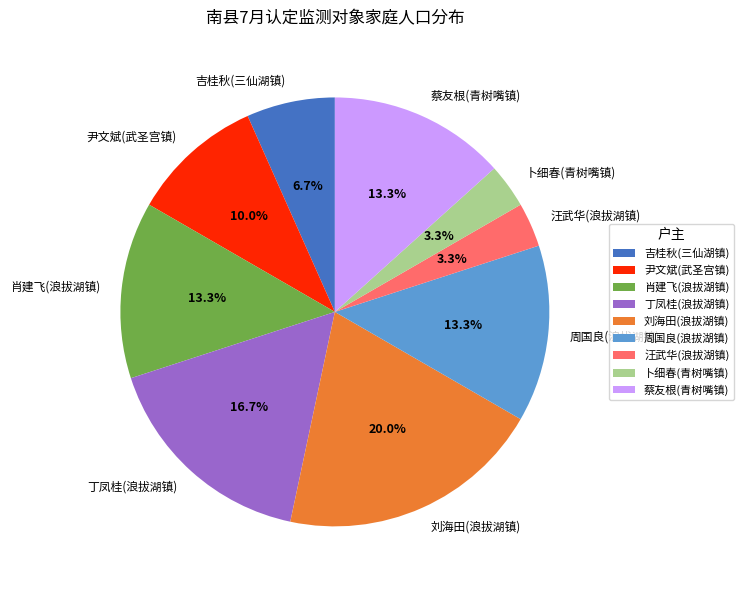

To the nearest percent, what percentage of the pie is 汪武华(浪拔湖镇)?

3%